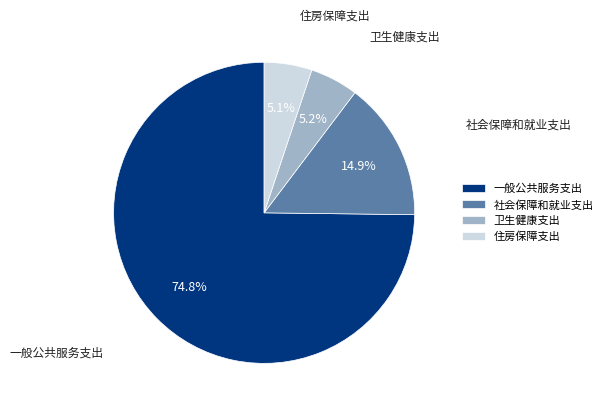

To the nearest percent, what percentage of the pie is 社会保障和就业支出?

15%